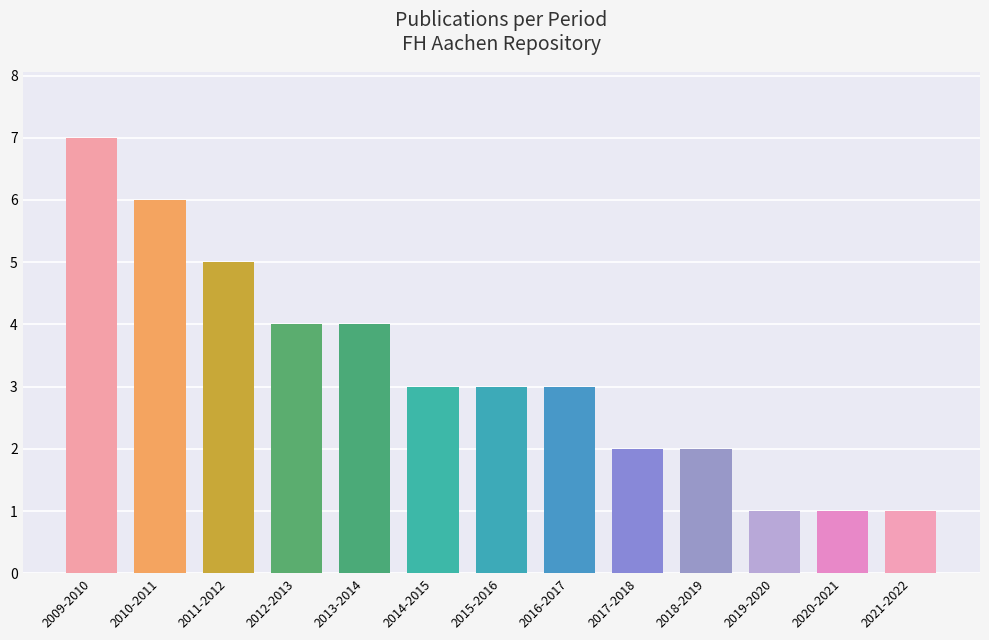

Reading right to left, extract all data points from this chart.

2021-2022=1	2020-2021=1	2019-2020=1	2018-2019=2	2017-2018=2	2016-2017=3	2015-2016=3	2014-2015=3	2013-2014=4	2012-2013=4	2011-2012=5	2010-2011=6	2009-2010=7